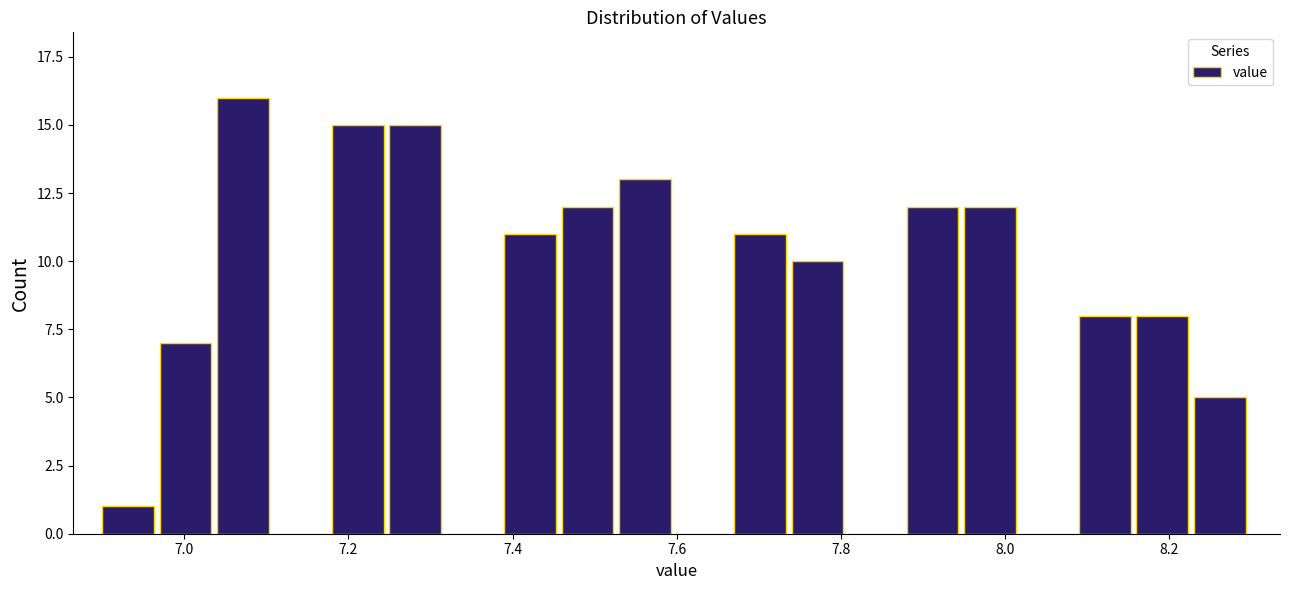

Around what value on the x-axis is the tallest bar? Give the approximate position of its centre, as read against the axis.

7.08